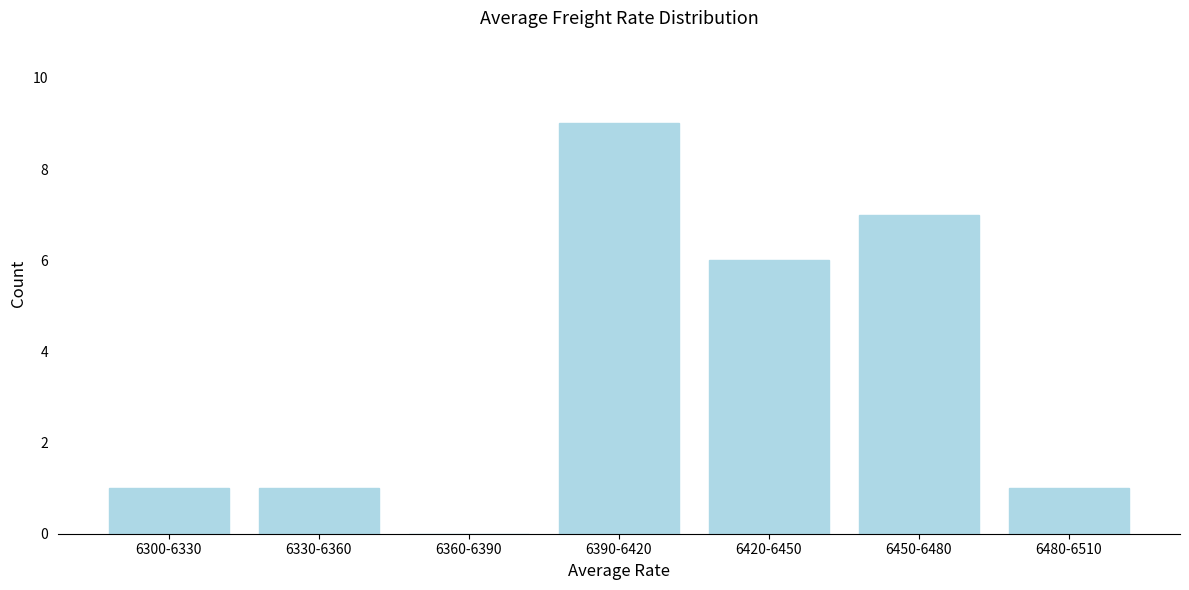

Reading left to right, extract all data points from this chart.

6300-6330=1	6330-6360=1	6360-6390=0	6390-6420=9	6420-6450=6	6450-6480=7	6480-6510=1